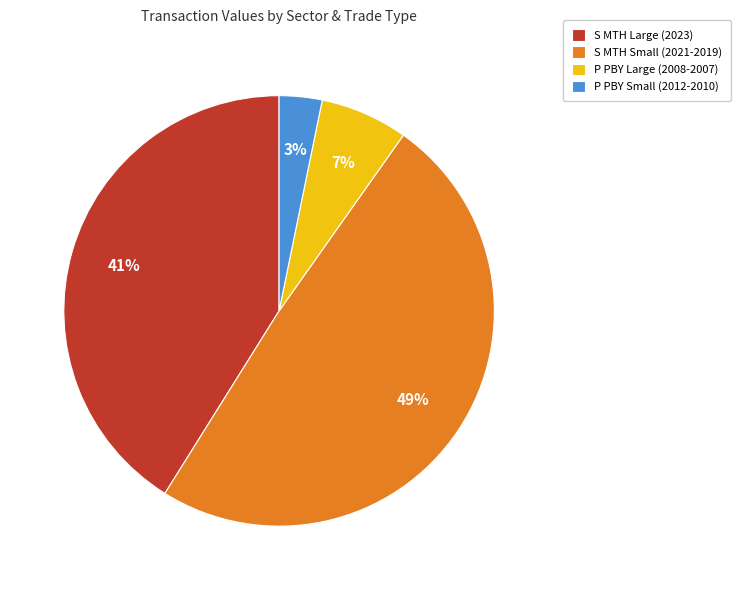

Combined, do P PBY Large (2008-2007) and S MTH Small (2021-2019) account for over 50%?

Yes